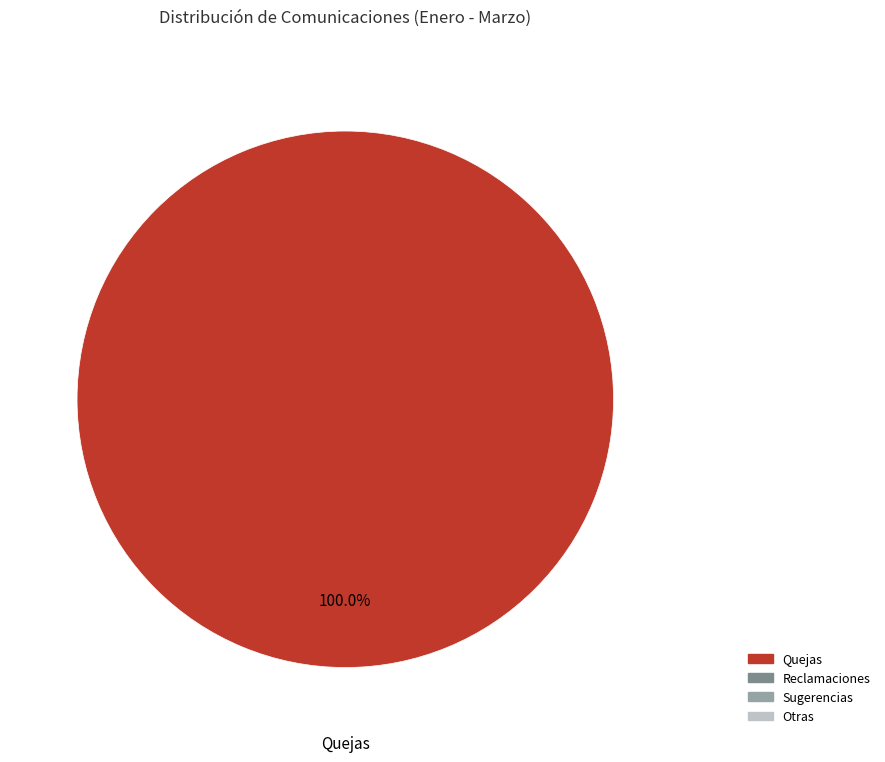

Does any single category account for the majority?

Yes